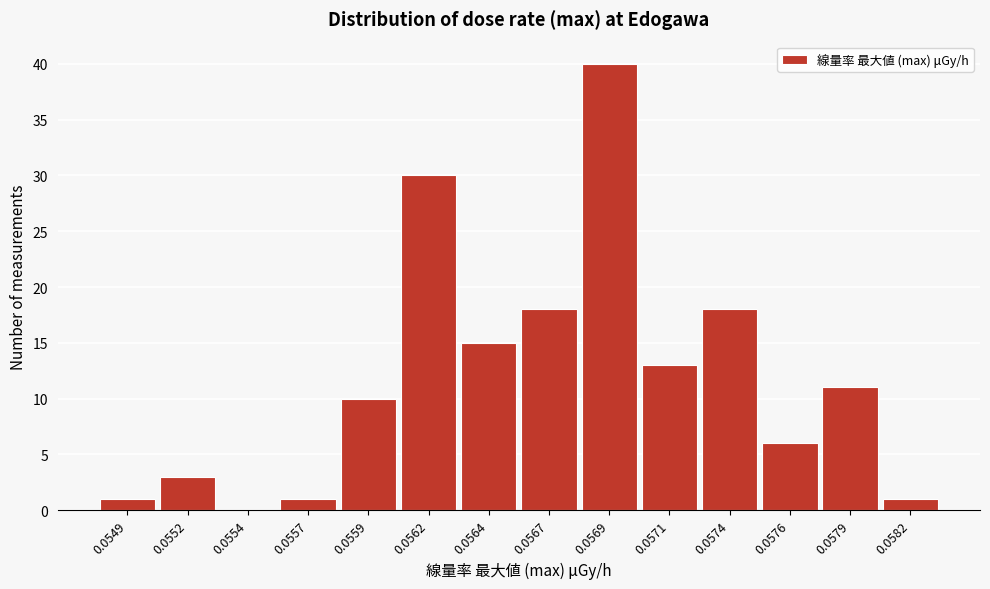

Reading right to left, list all the values displayed in this chart.

0.0582=1	0.0579=11	0.0576=6	0.0574=18	0.0571=13	0.0569=40	0.0567=18	0.0564=15	0.0562=30	0.0559=10	0.0557=1	0.0554=0	0.0552=3	0.0549=1